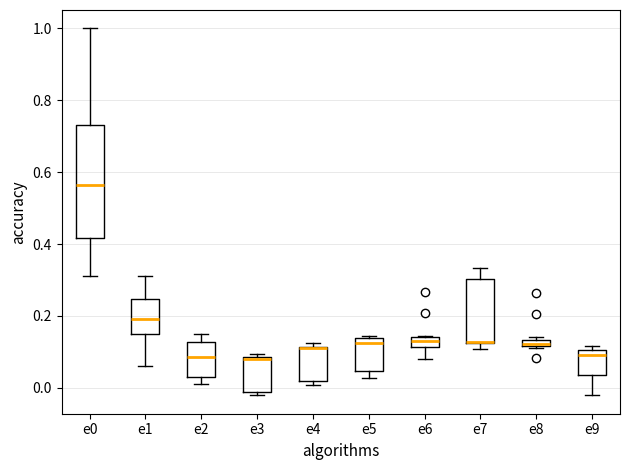

Where is the lower edge of the box for e1 on the y-axis? The values are not printed on the chart, so give them approximately, as read against the axis.

0.14